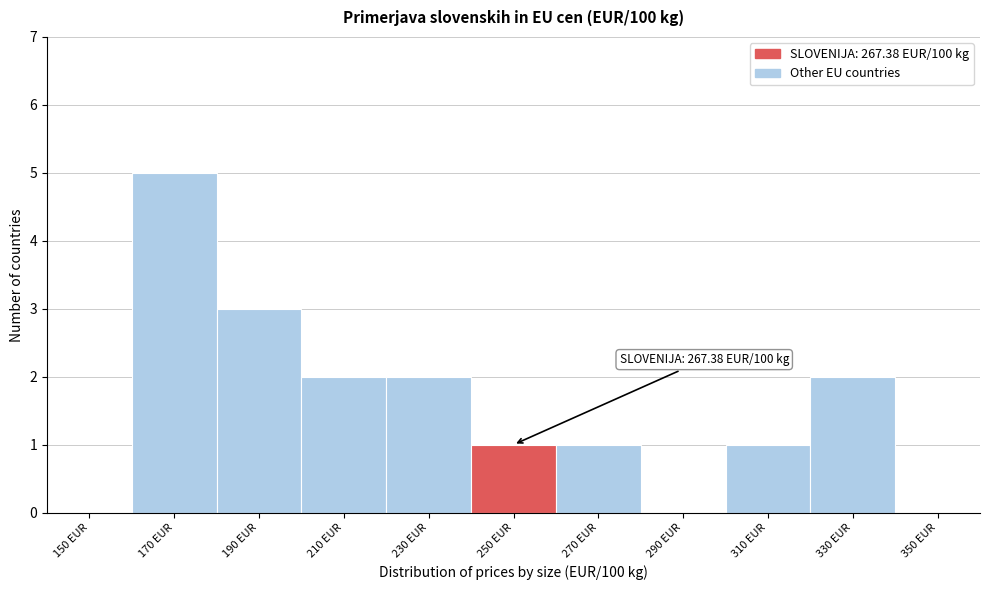

Reading left to right, extract all data points from this chart.

150 EUR=0	170 EUR=5	190 EUR=3	210 EUR=2	230 EUR=2	250 EUR=1	270 EUR=1	290 EUR=0	310 EUR=1	330 EUR=2	350 EUR=0